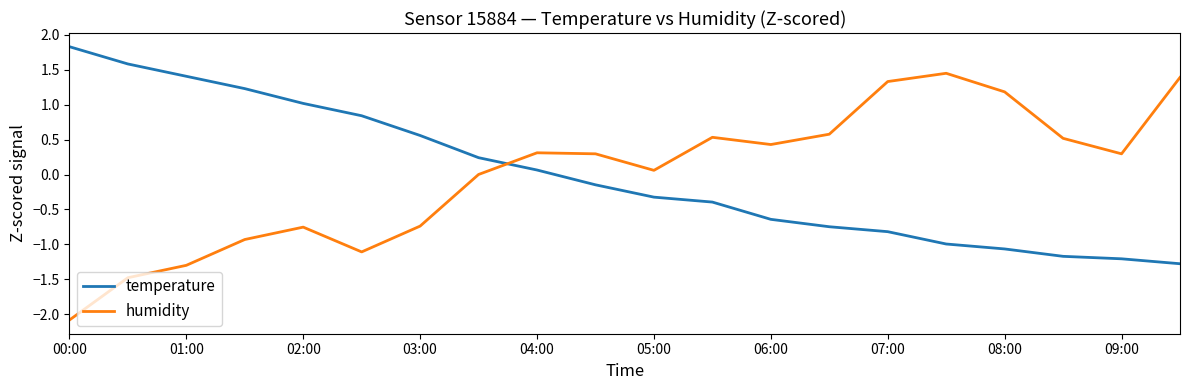

List the series in order of their peak value, lowest first.

humidity, temperature